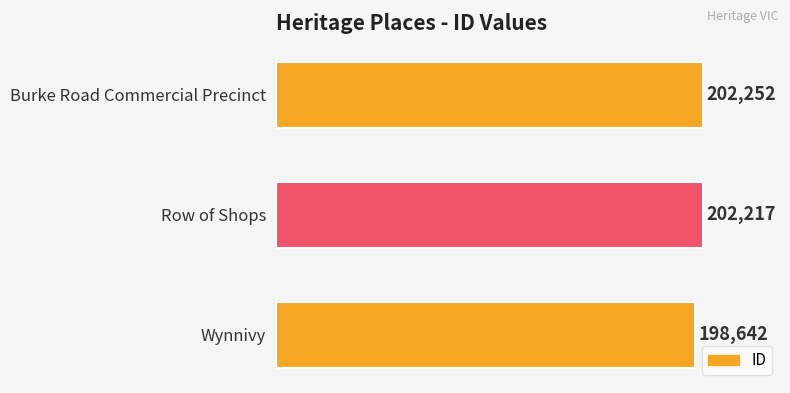

Which has a higher value, Row of Shops or Burke Road Commercial Precinct?

Burke Road Commercial Precinct